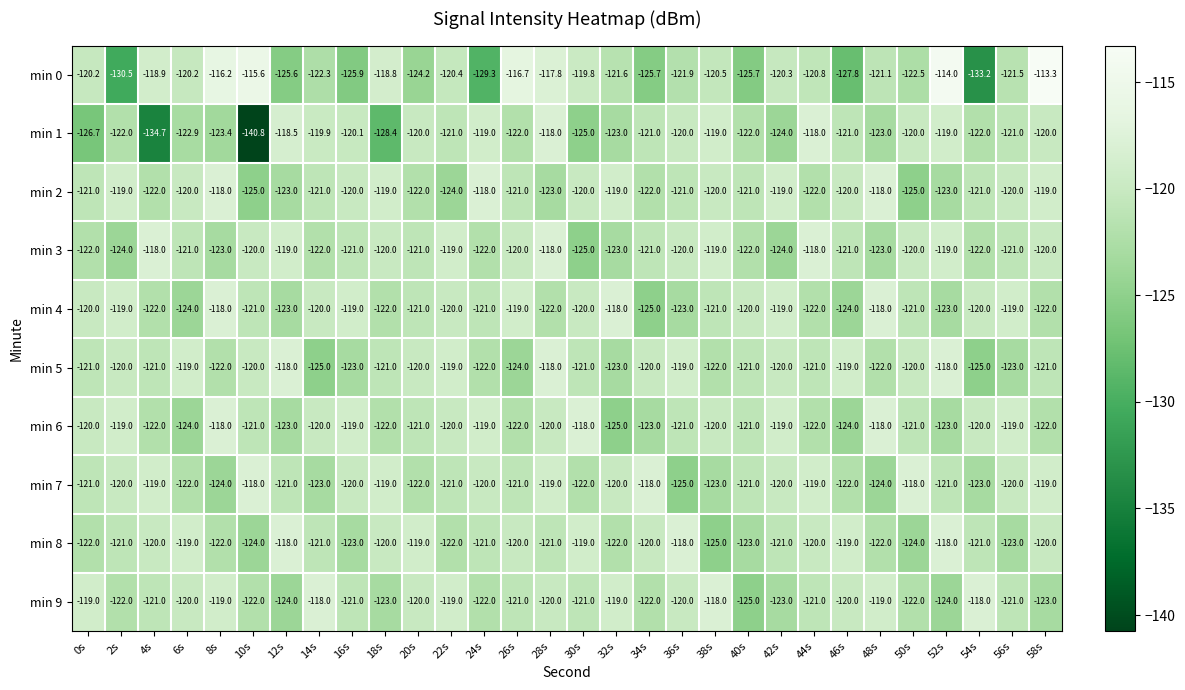

Which series has the largest range (max minus min)?

min 1